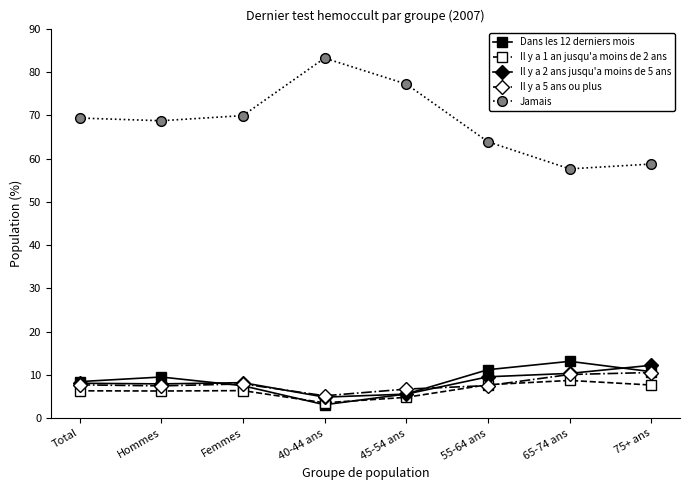

Which category has the highest value across all series?

40-44 ans